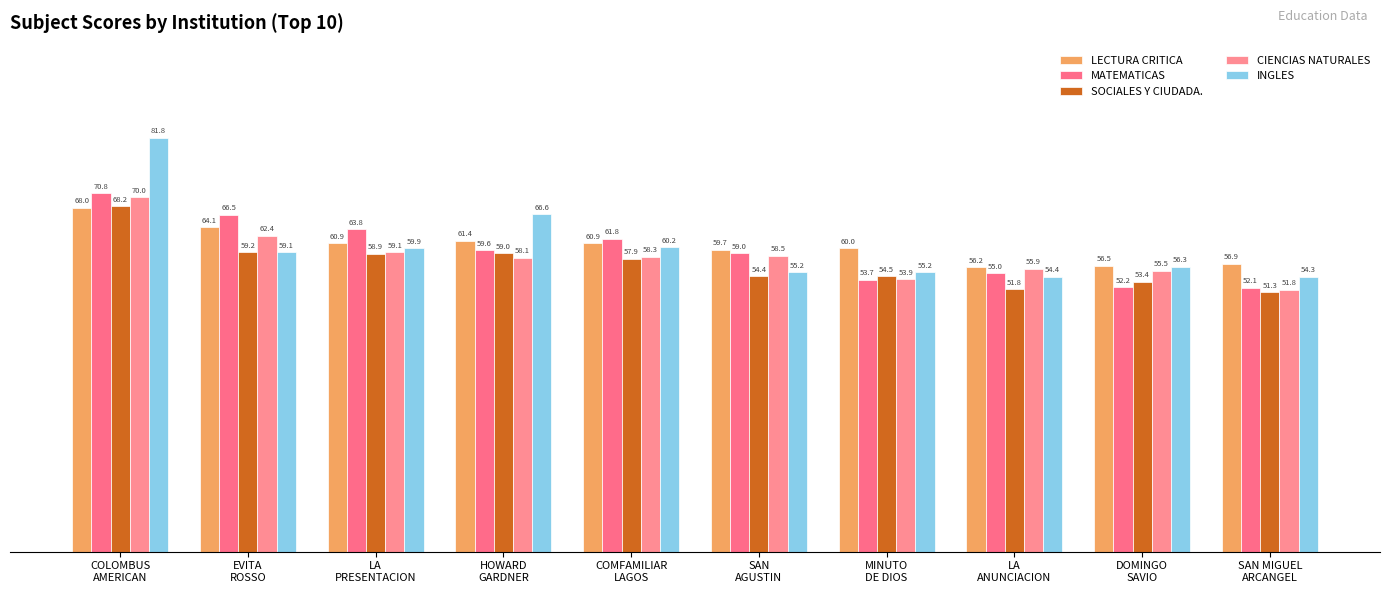

At how many categories does at least one series exceed 78?

1